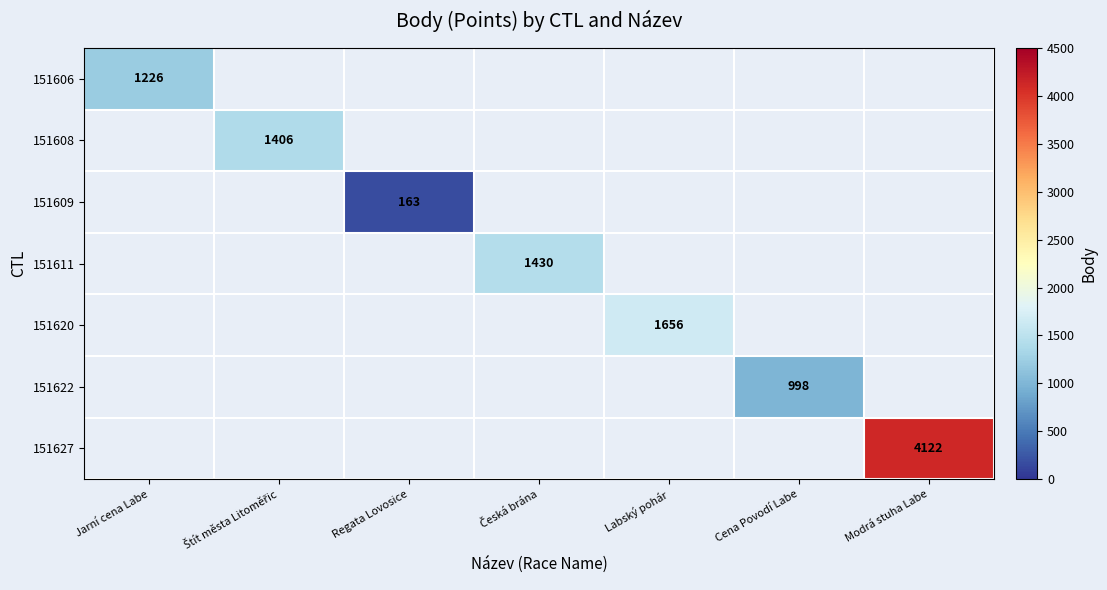

True or false: 151620 has a value of 1656 at Labský pohár.

True